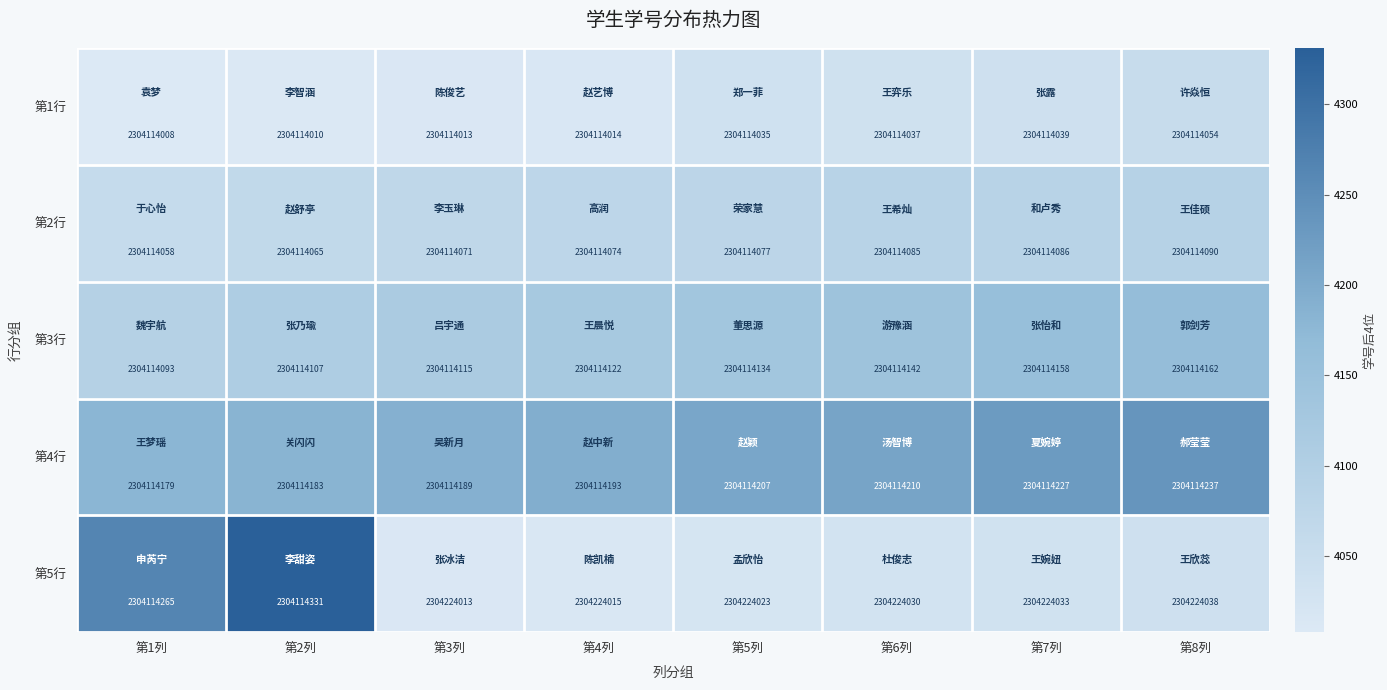

Which series has the largest total across all categories?

第5行